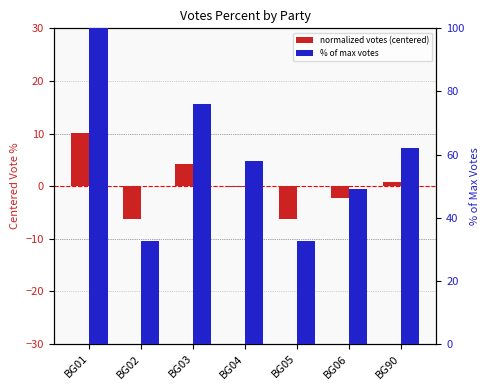

At which category does the chart reach its minimum across all series?

BG02